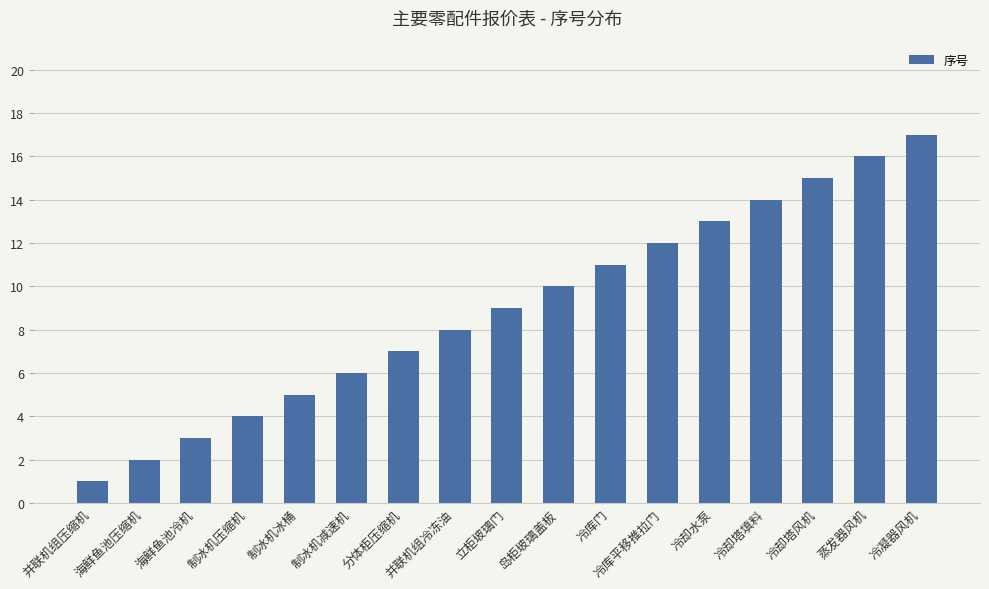

How many categories are shown in the chart?

17